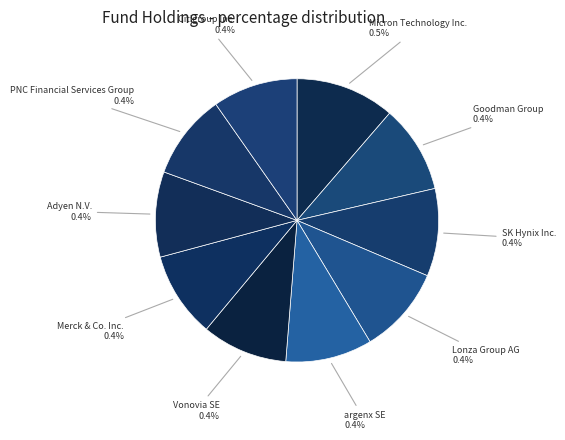

Is the sum of Adyen N.V. and SK Hynix Inc. greater than half?

No